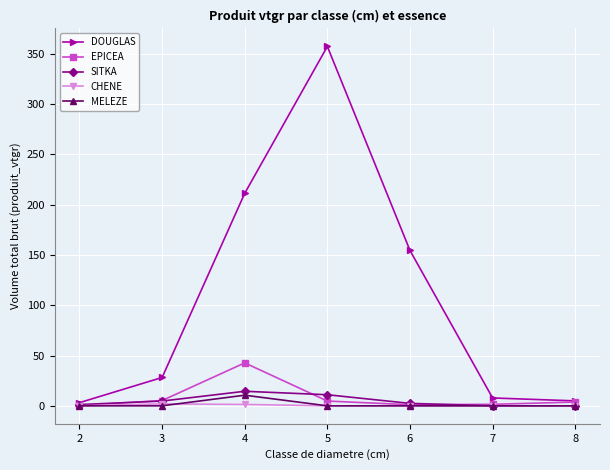

What is the average value of the EPICEA series?

8.5